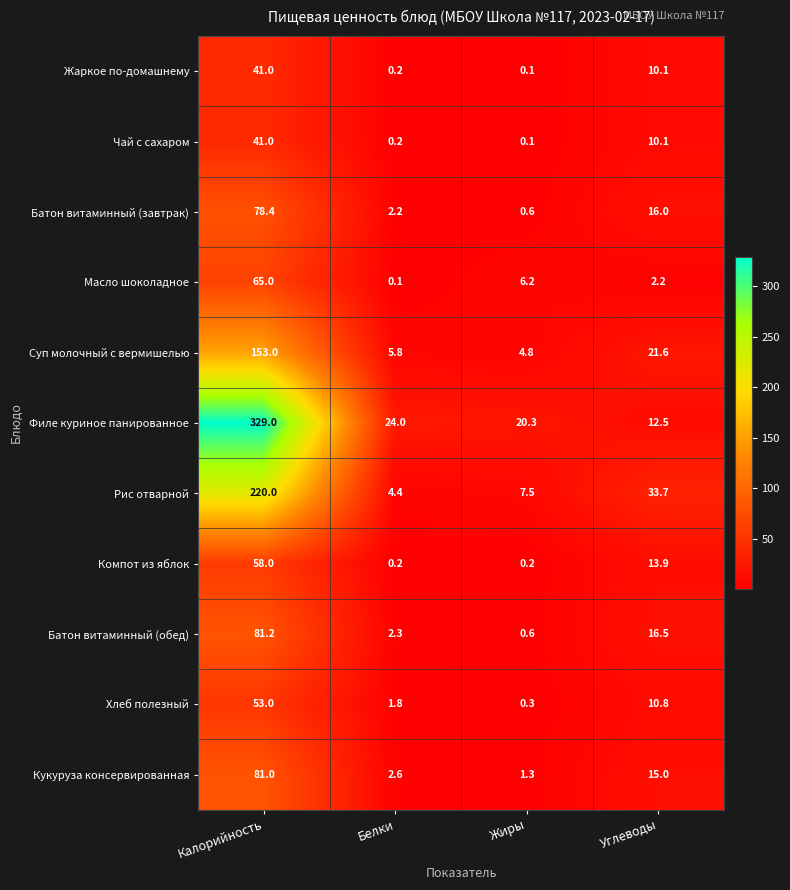

Where does the Филе куриное панированное series first go above 24?

Калорийность